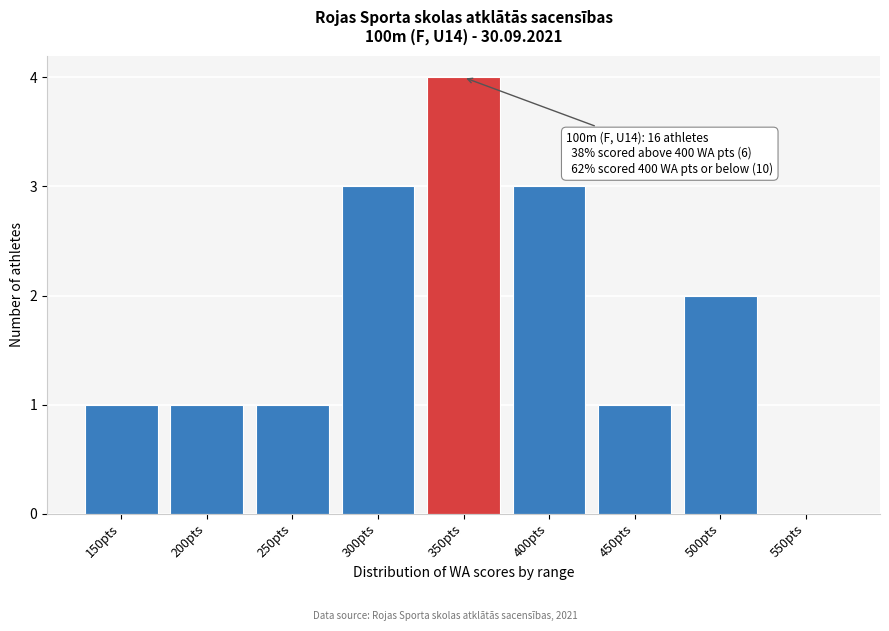

Reading left to right, transcribe all the data shown in this chart.

150pts=1	200pts=1	250pts=1	300pts=3	350pts=4	400pts=3	450pts=1	500pts=2	550pts=0